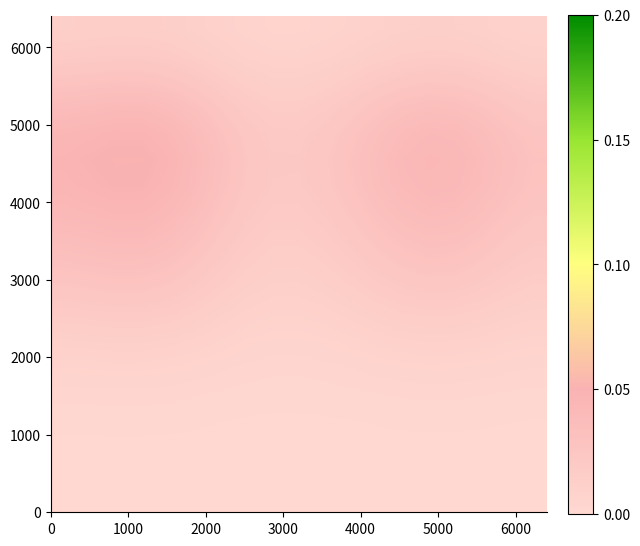

What is the greatest value displayed?

0.1